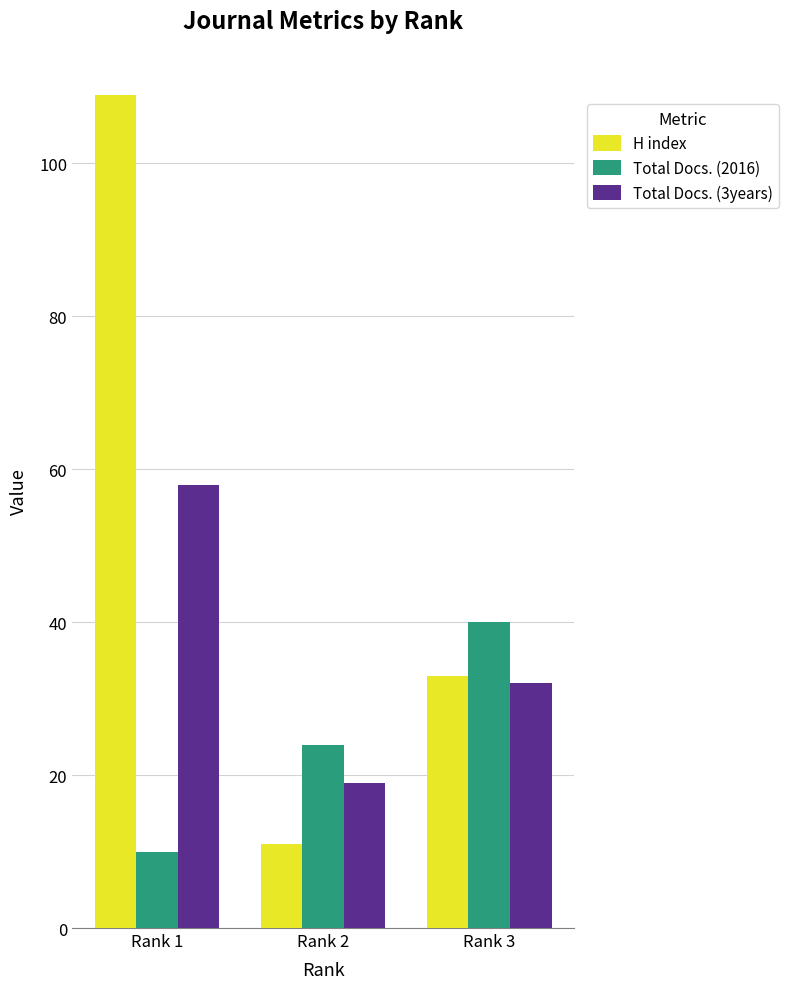

Reading right to left, what are all the values shown in this chart?

H index: Rank 3=33	Rank 2=11	Rank 1=109
Total Docs. (2016): Rank 3=40	Rank 2=24	Rank 1=10
Total Docs. (3years): Rank 3=32	Rank 2=19	Rank 1=58